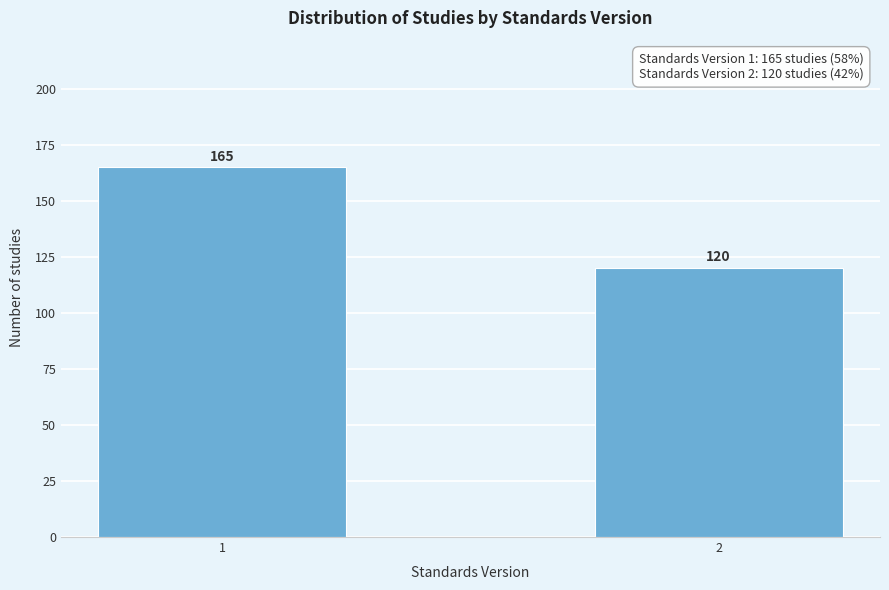

Reading left to right, transcribe all the data shown in this chart.

165	120